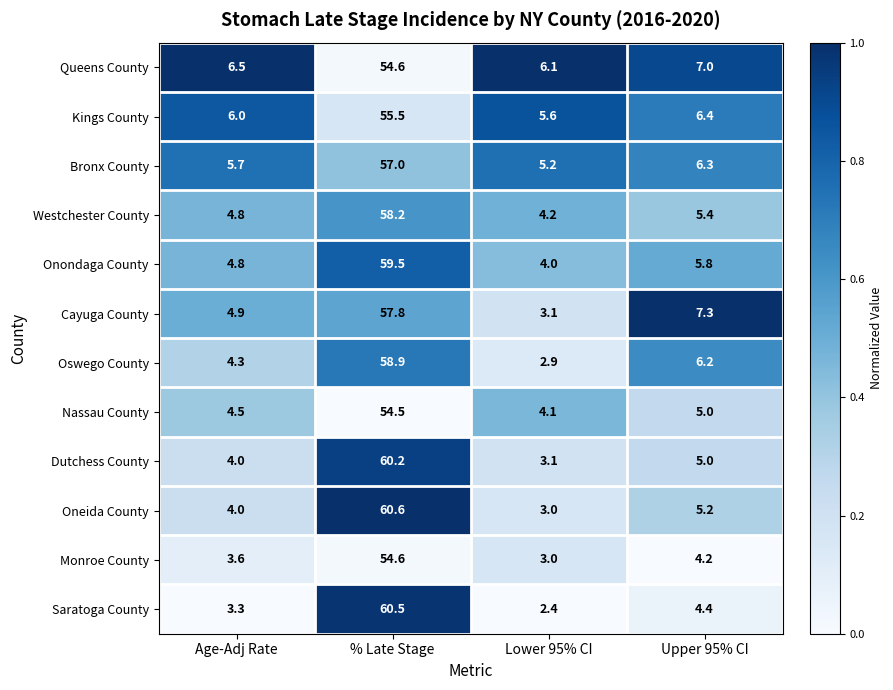

What is the spread (max minus min) of values at % Late Stage?

6.1